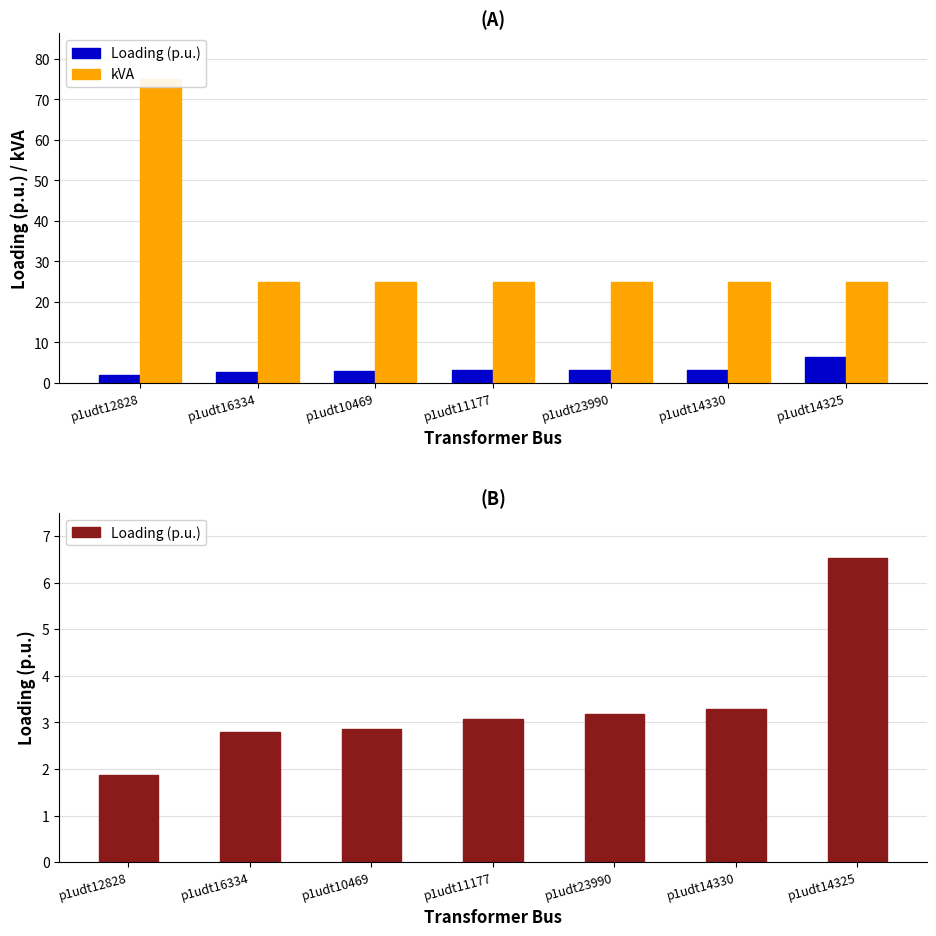

Which series changed the most between p1udt12828 and p1udt14330?

kVA